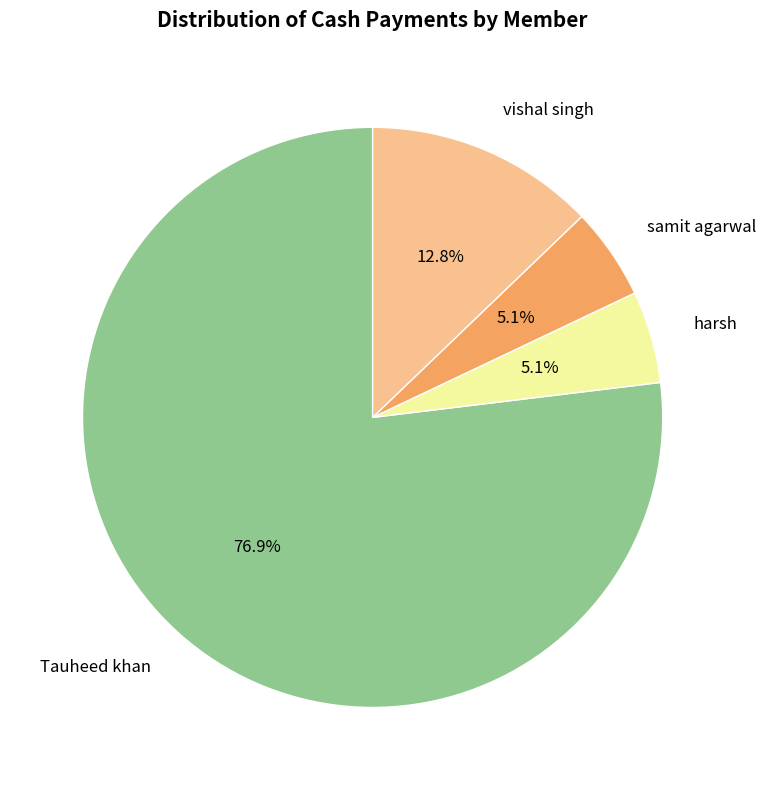

Is it true that harsh is 20% of the pie?

False